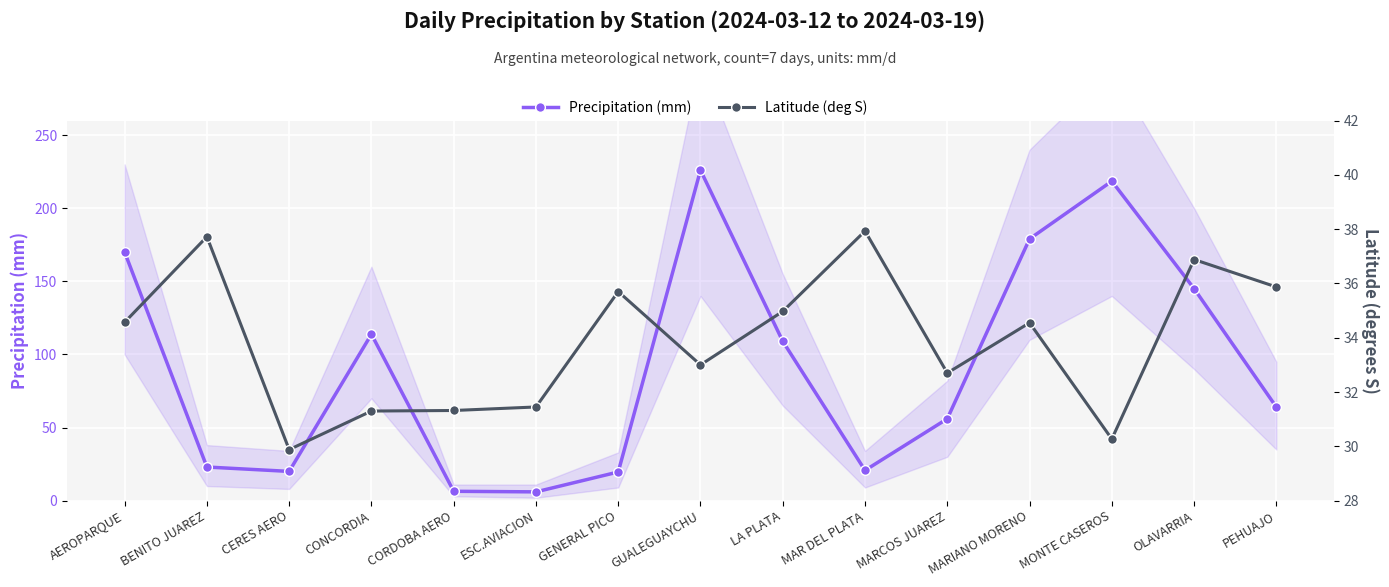

Which has a higher value, PEHUAJO or GUALEGUAYCHU?

GUALEGUAYCHU